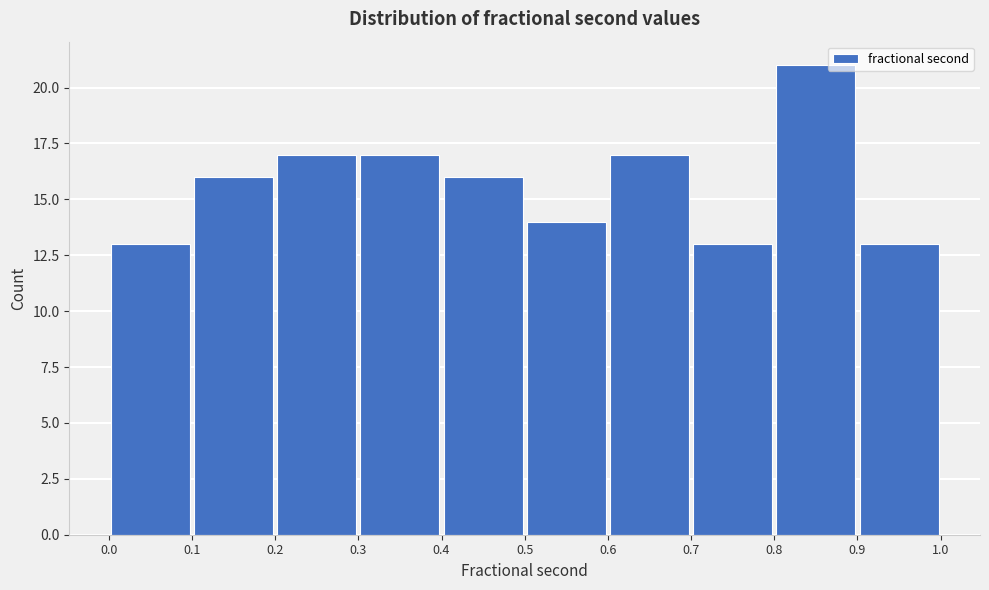

How tall is the bar that spans 0.1 to 0.2 on the x-axis? The values are not printed on the chart, so give them approximately, as read against the axis.

16